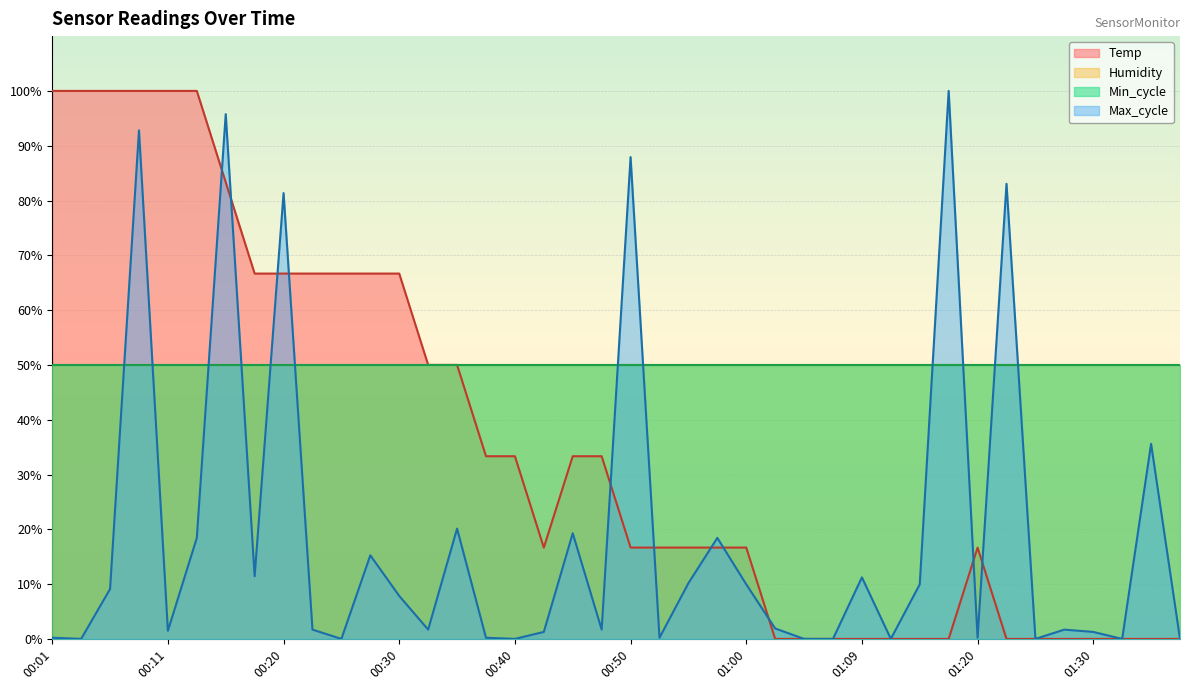

What is the average value of the Temp series?

35.8